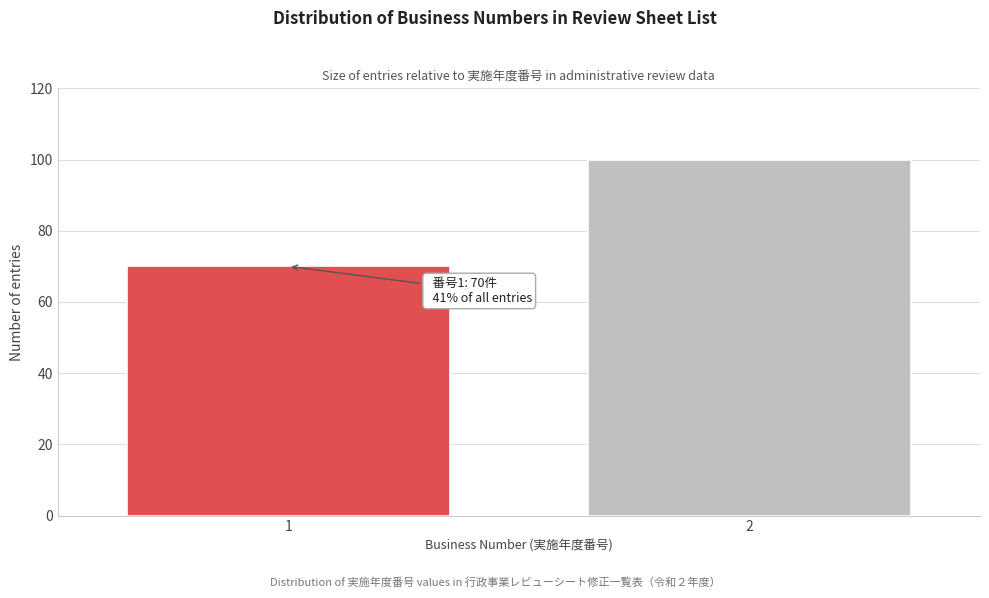

Reading left to right, extract all data points from this chart.

70	100